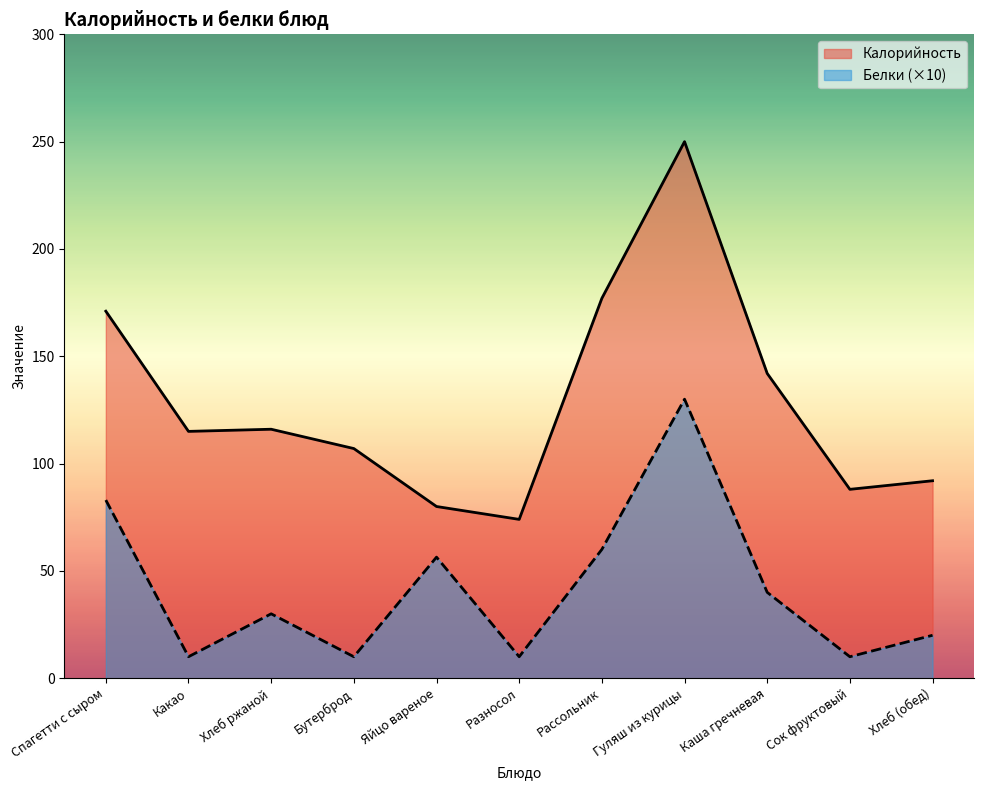

Count the number of data series in this chart.

2